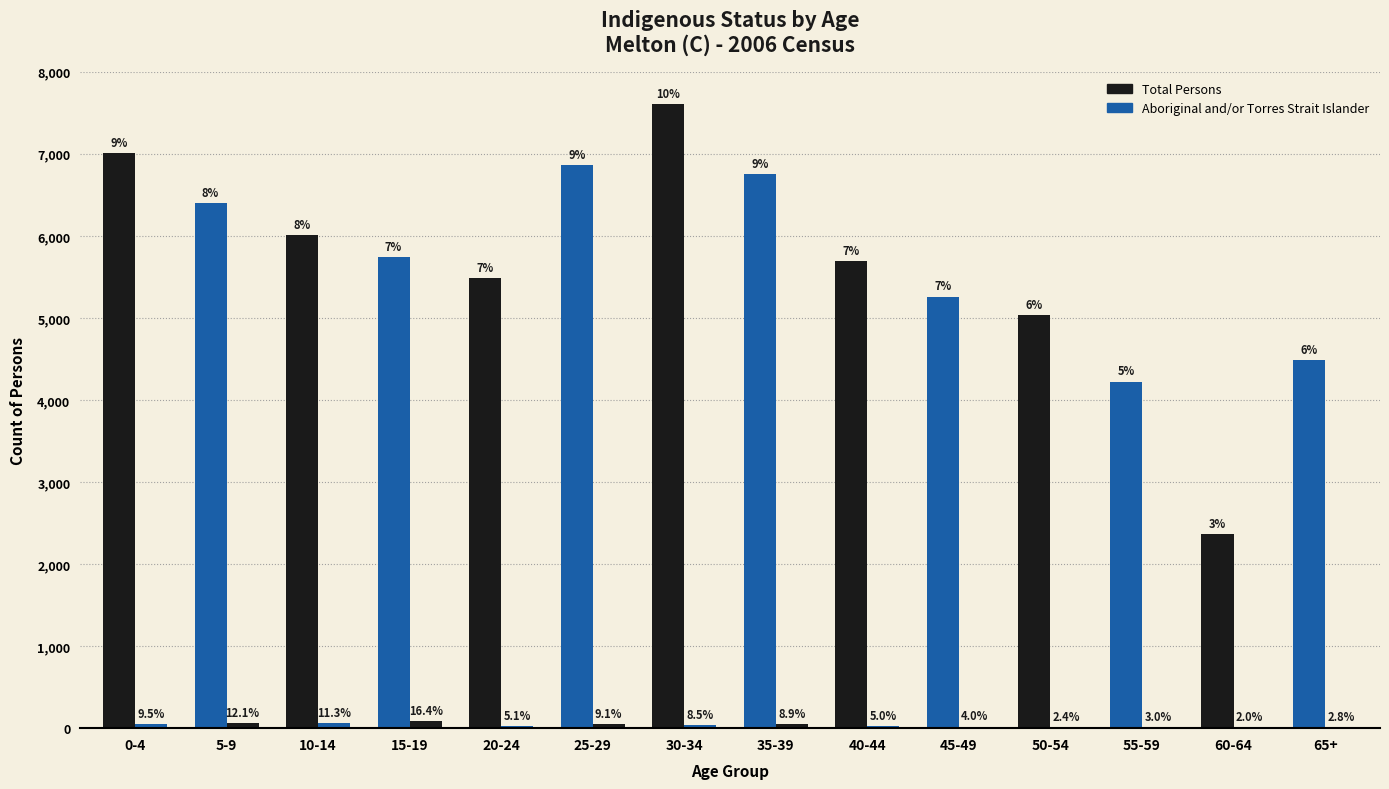

Which series has the largest range (max minus min)?

Total Persons